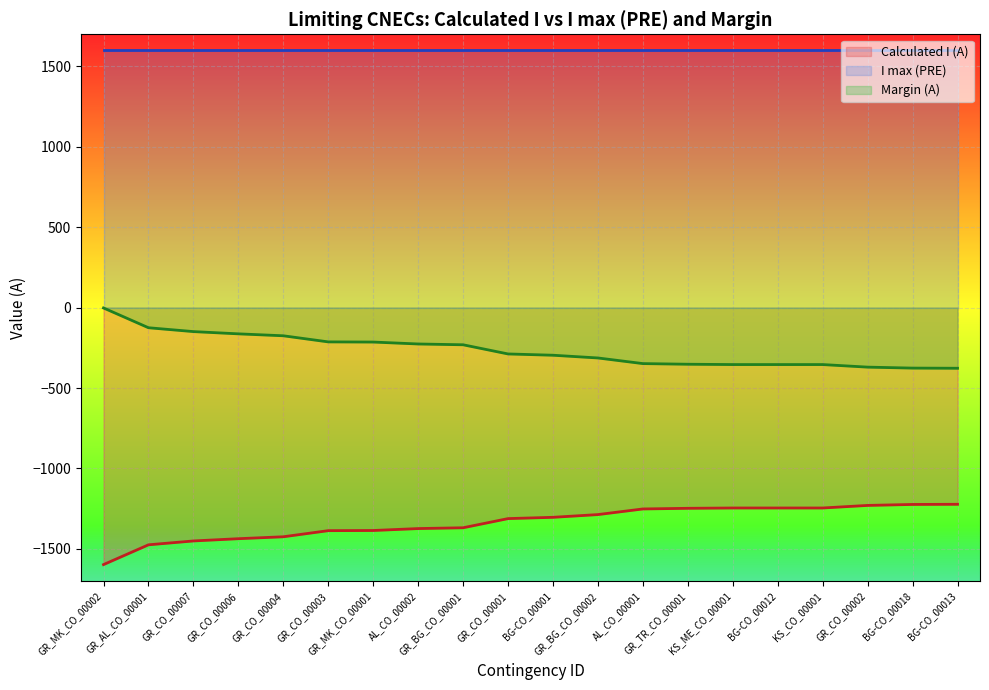

How many lines are shown in the chart?

3